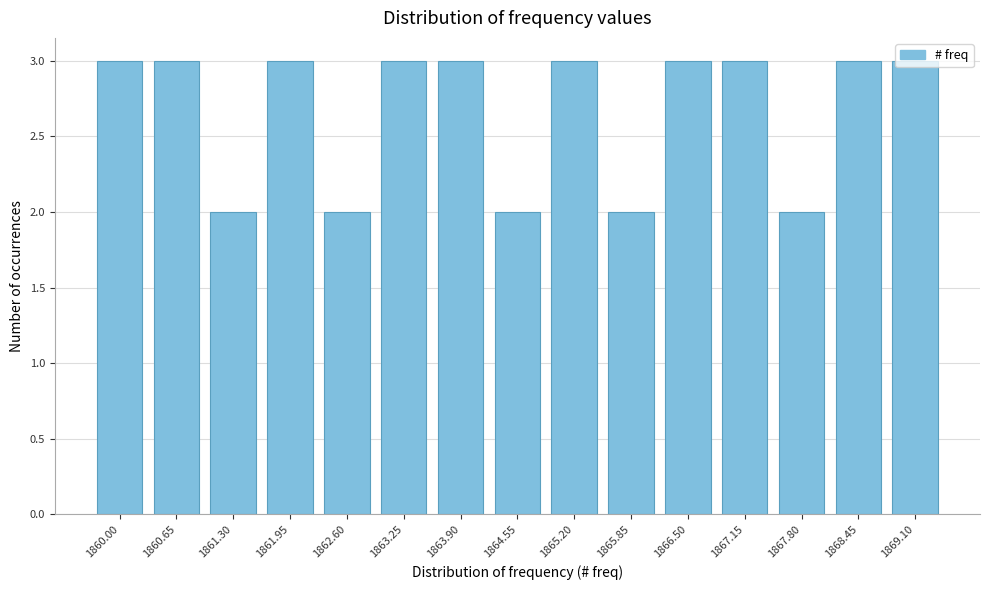

What is the sum of all values?

40